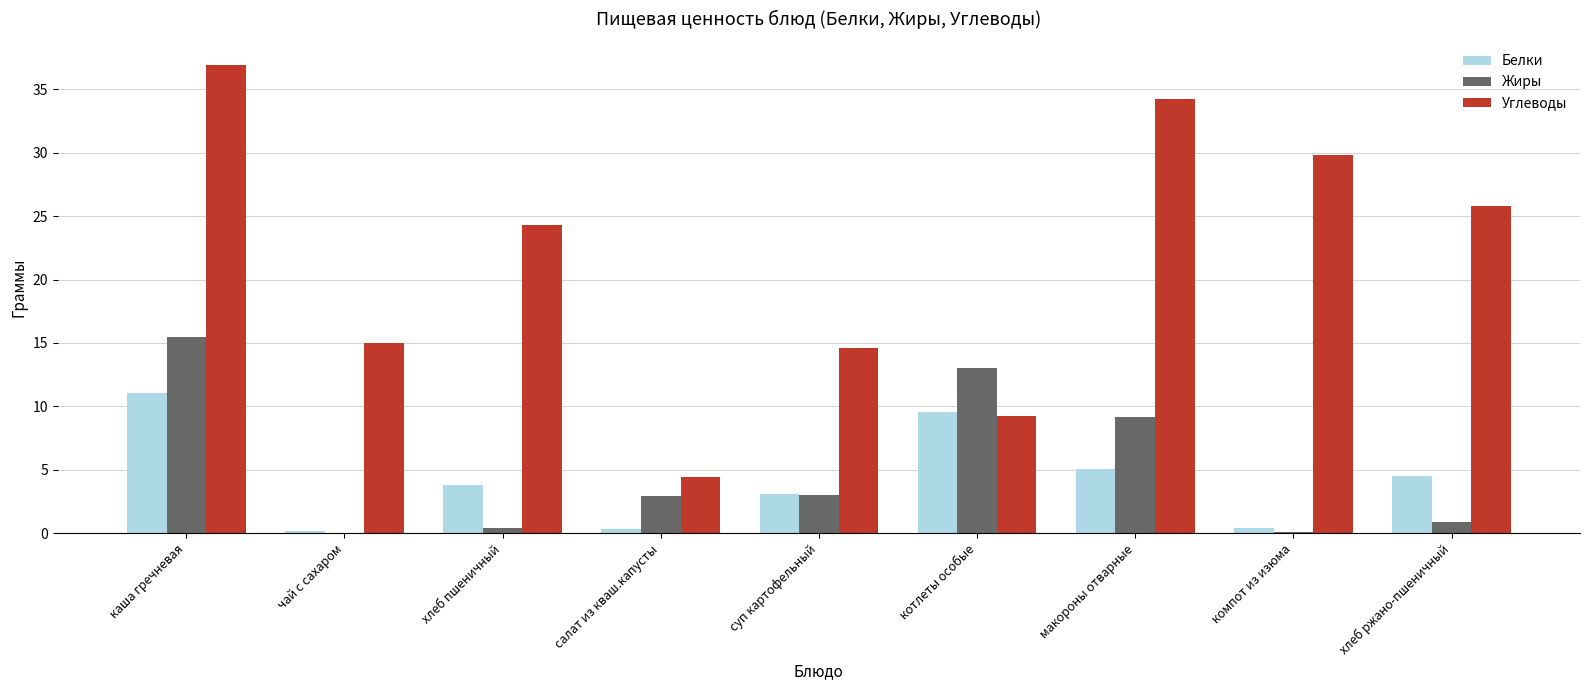

Which series changed the most between салат из кваш.капусты and котлеты особые?

Жиры